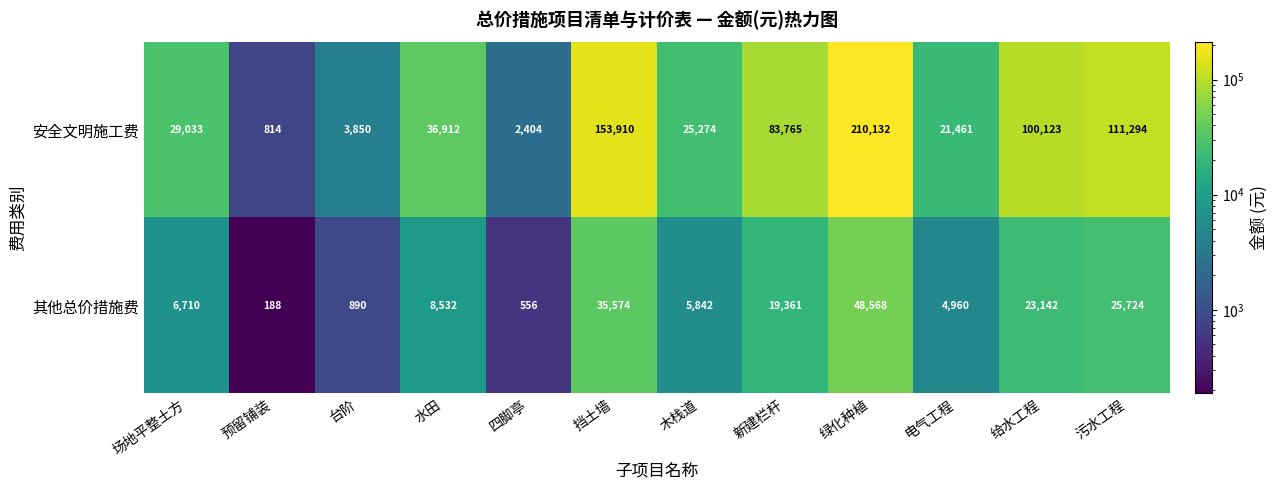

What is the minimum value shown in the chart?

188